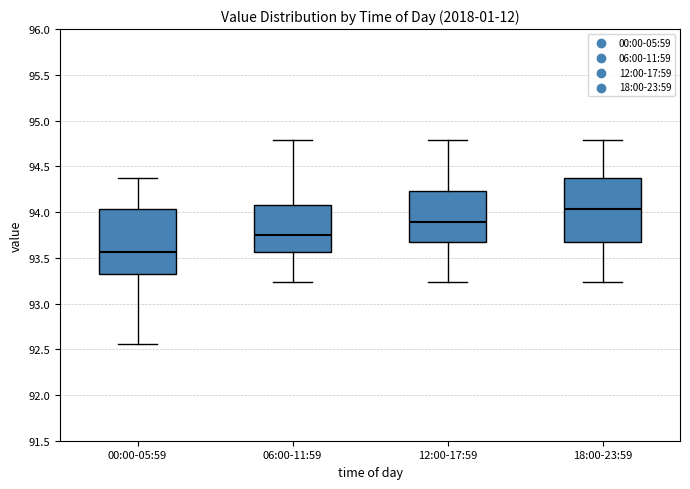

Reading left to right, transcribe this box plot: for each box, give where its median line is, the range the box spans, and where its two whiskers end, as read against the y-axis. The values are not printed on the chart, so give them approximately, as read against the axis.

00:00-05:59: median 93.55, box 93.30 to 94.05, whiskers 92.55 to 94.35
06:00-11:59: median 93.75, box 93.55 to 94.10, whiskers 93.25 to 94.80
12:00-17:59: median 93.90, box 93.70 to 94.25, whiskers 93.25 to 94.80
18:00-23:59: median 94.05, box 93.70 to 94.35, whiskers 93.25 to 94.80